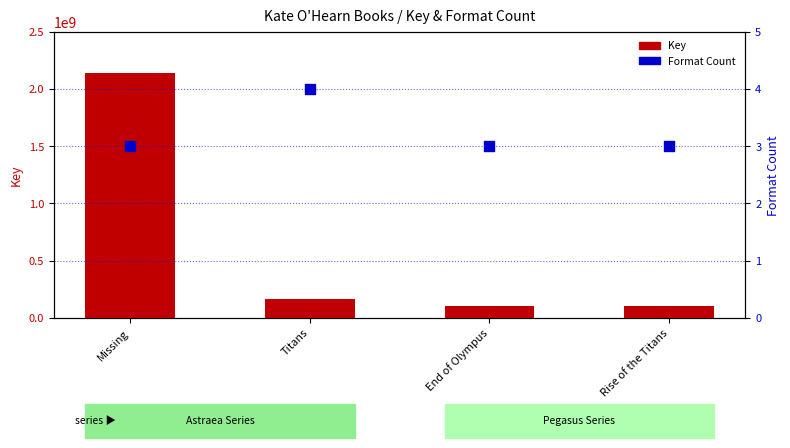

Which series has the widest spread of Y values?

Key